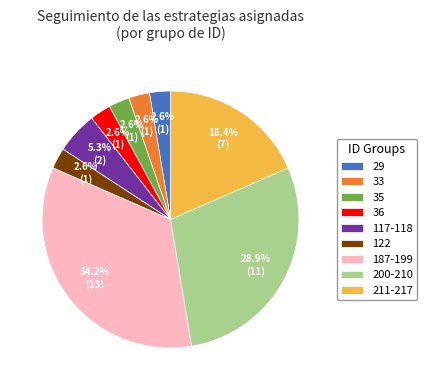

Which category has the biggest portion of the pie?

187-199